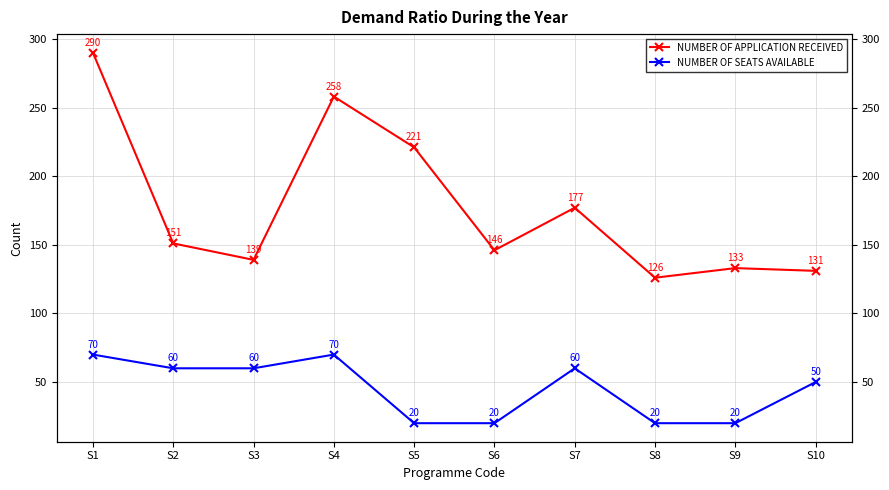

Reading left to right, transcribe all the data shown in this chart.

NUMBER OF APPLICATION RECEIVED: S1=290	S2=151	S3=139	S4=258	S5=221	S6=146	S7=177	S8=126	S9=133	S10=131
NUMBER OF SEATS AVAILABLE: S1=70	S2=60	S3=60	S4=70	S5=20	S6=20	S7=60	S8=20	S9=20	S10=50